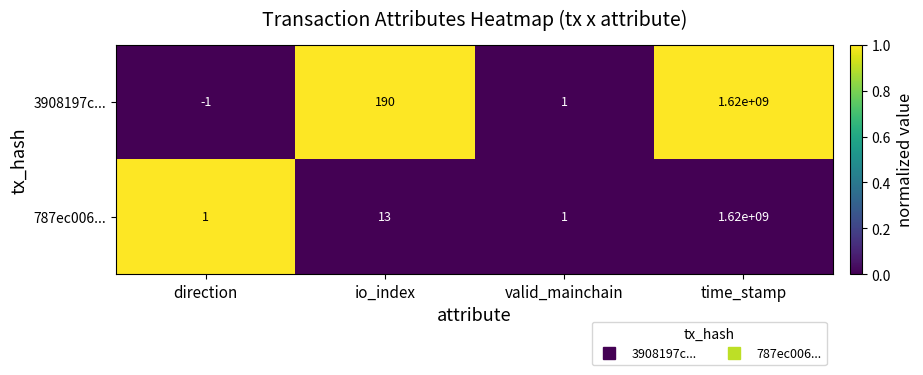

Which label corresponds to the largest value in the chart?

time_stamp